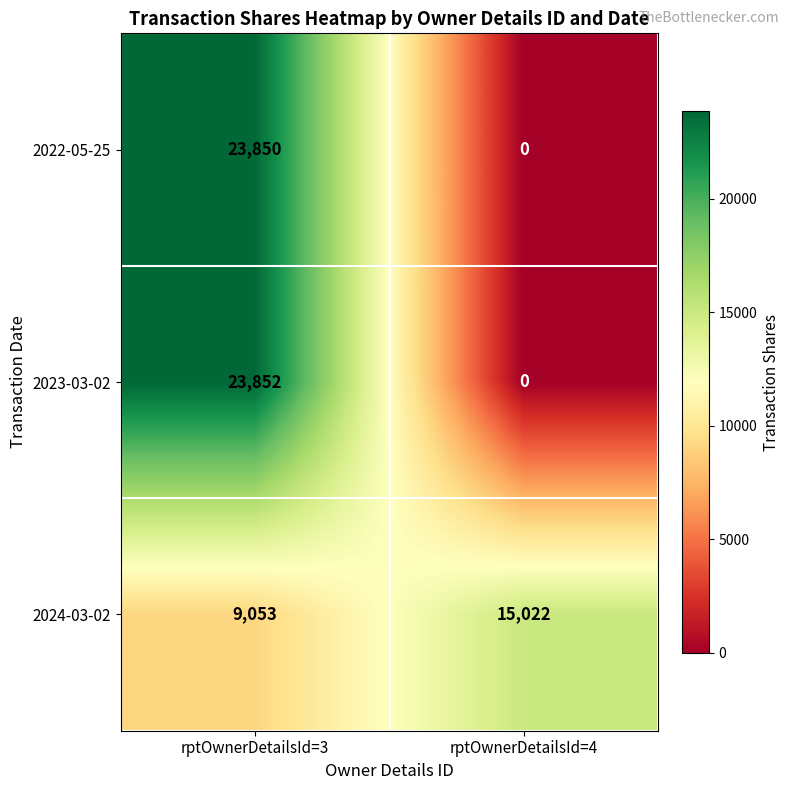

The value of 2022-05-25 at rptOwnerDetailsId=3 is 23850. True or false?

True